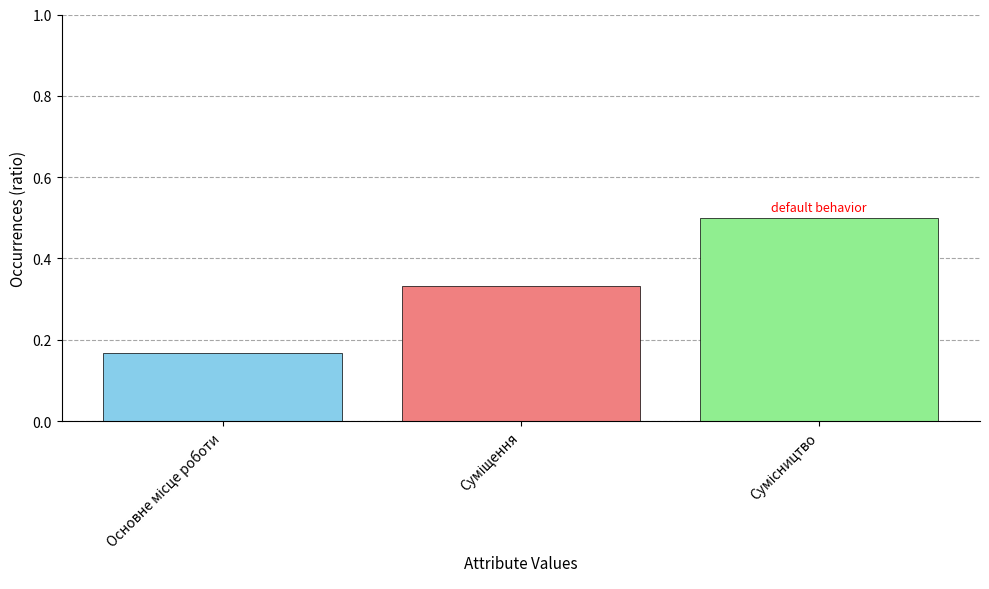

What is the maximum value shown in the chart?

0.5